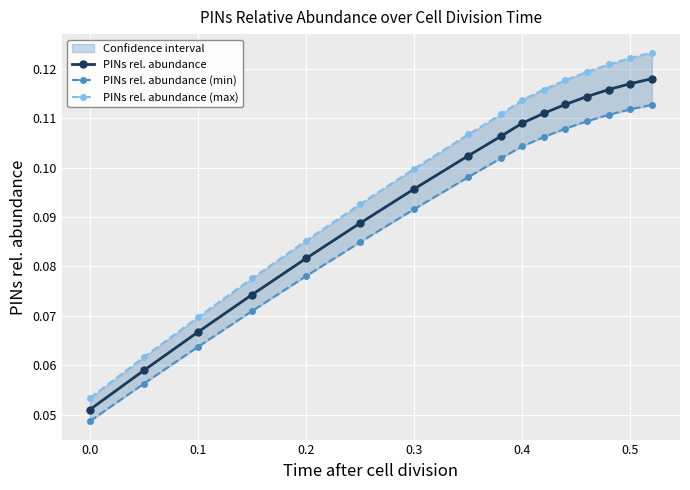

True or false: PINs rel. abundance (max) and PINs rel. abundance cross at least once.

False